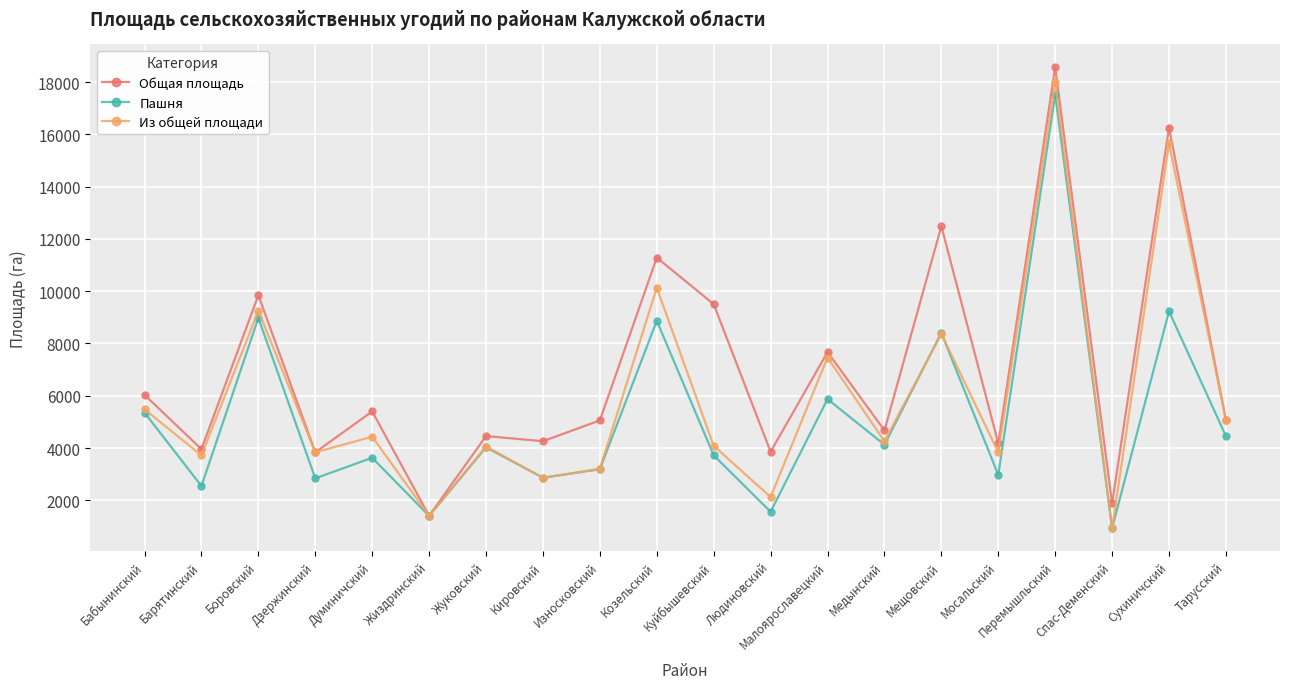

What is the total value across all series at Куйбышевский?

17305.0